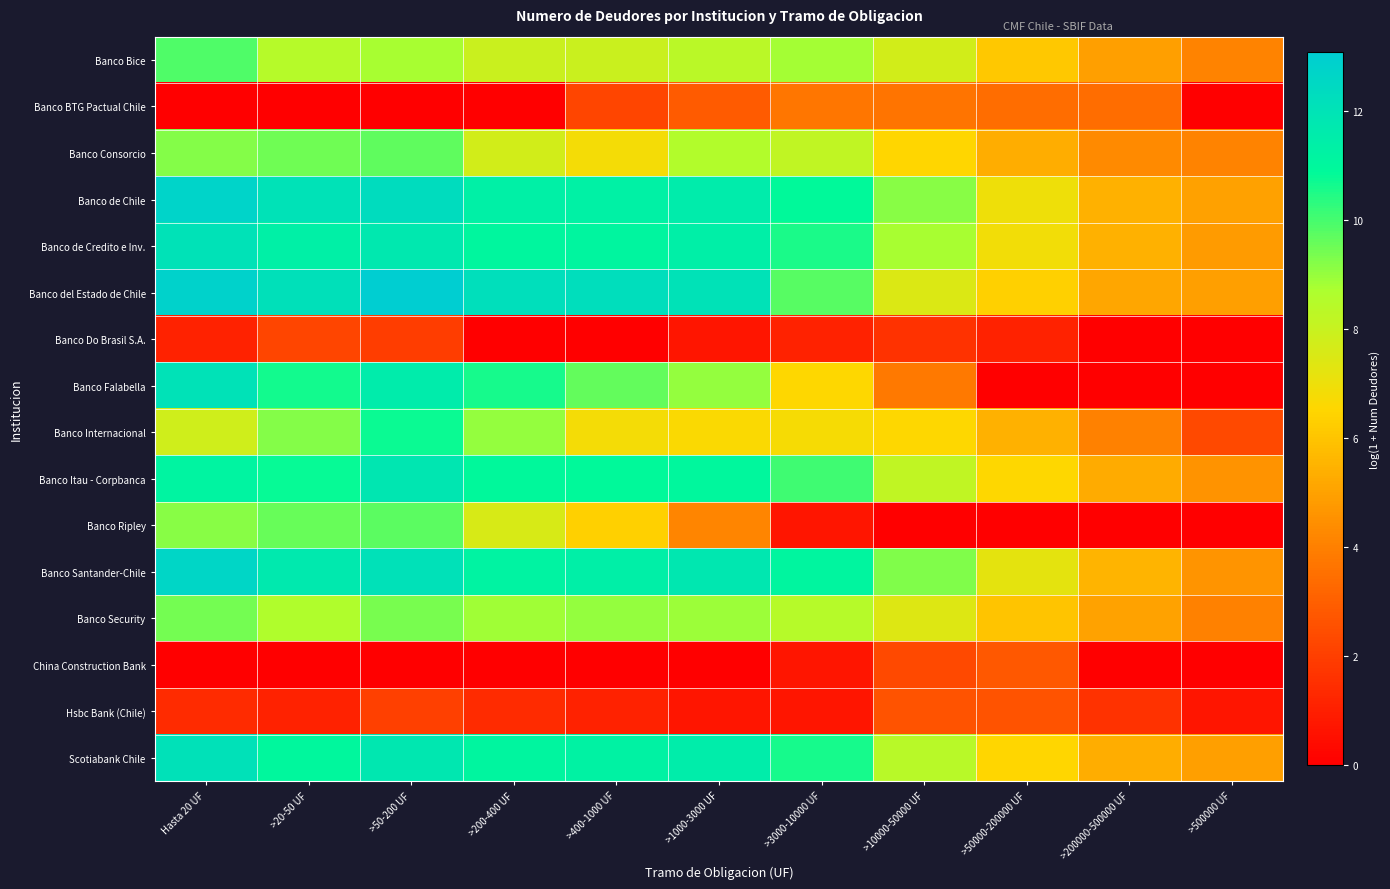

How many data points does each series have?

11